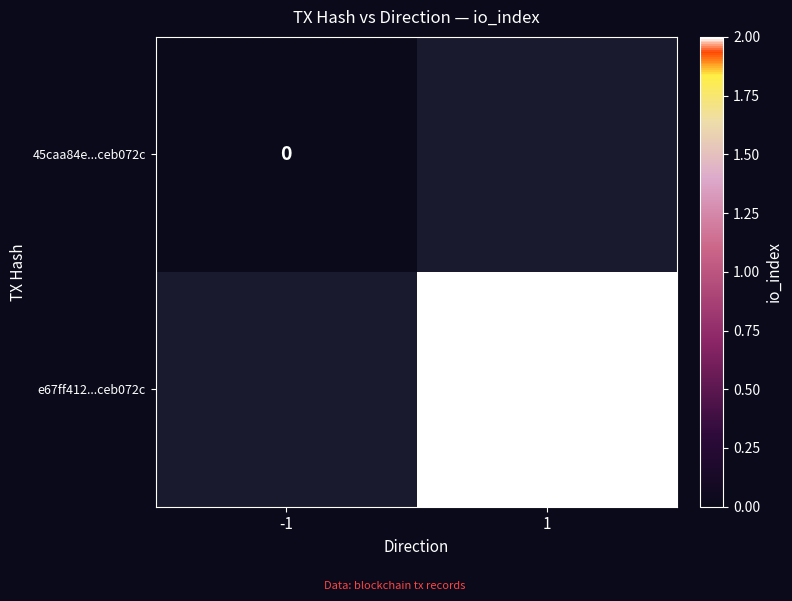

The value of e67ff412...ceb072c at 1 is 3. True or false?

False